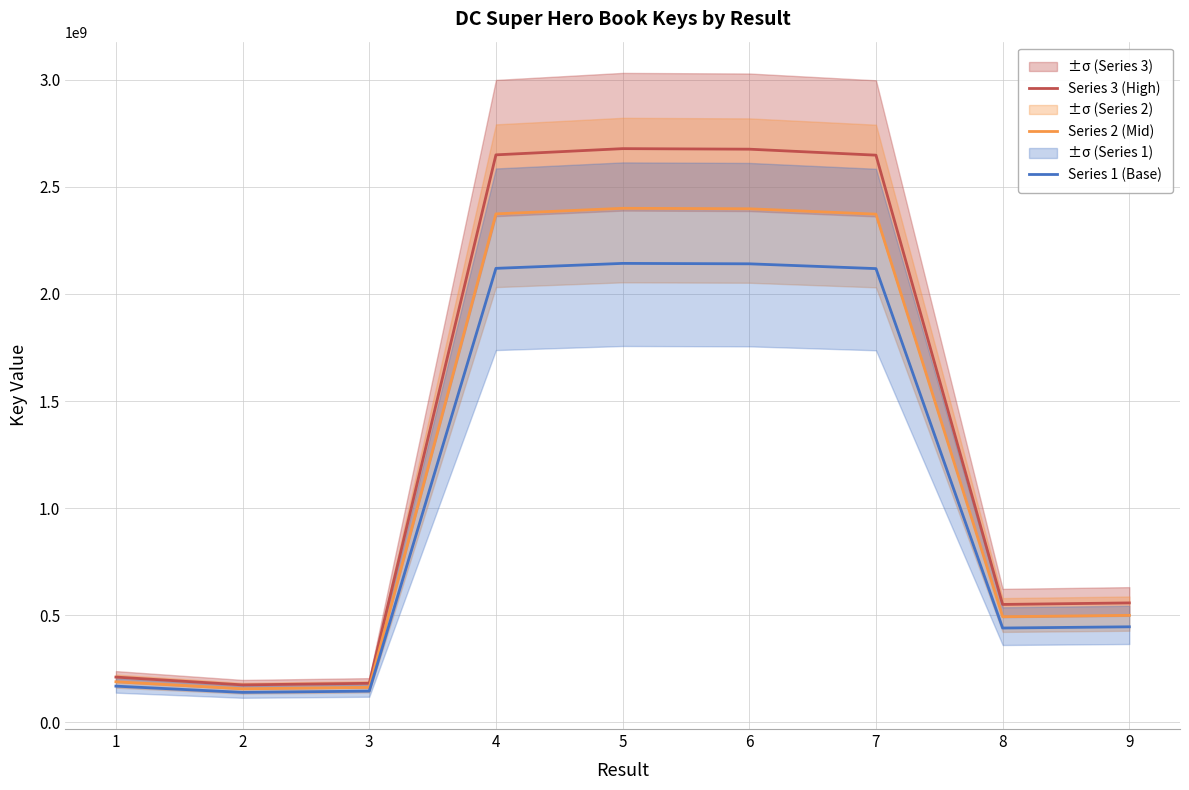

Is this an area chart (filled region under the line)?

No